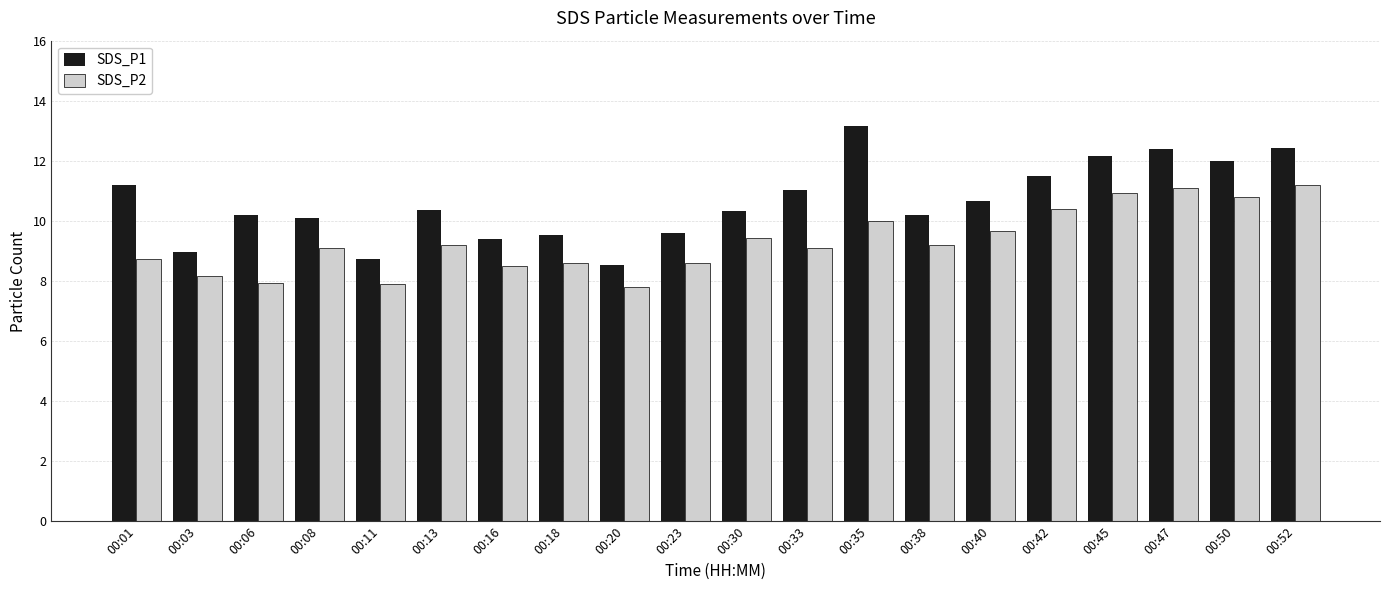

Rank the series by their average value, from lowest to highest.

SDS_P2, SDS_P1